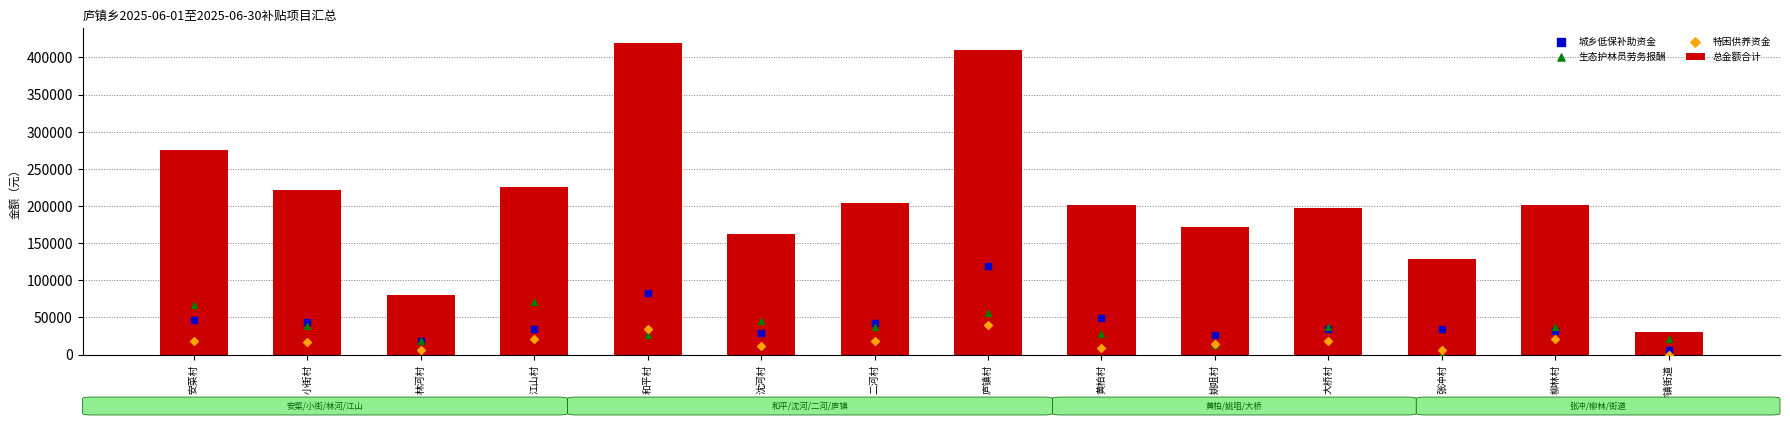

Is the value of 特困供养资金 at 黄柏村 greater than the value of 总金额合计 at 姚咀村?

No